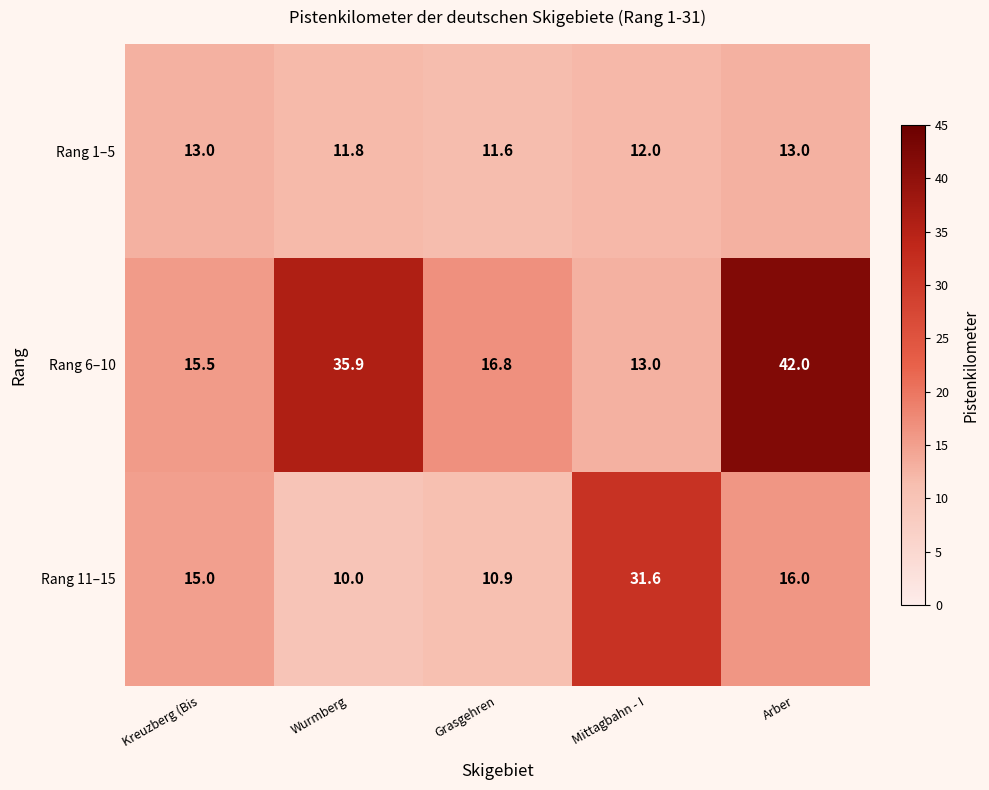

What is the sum of the Rang 1–5 values at Kreuzberg (Bis and Arber?

26.0